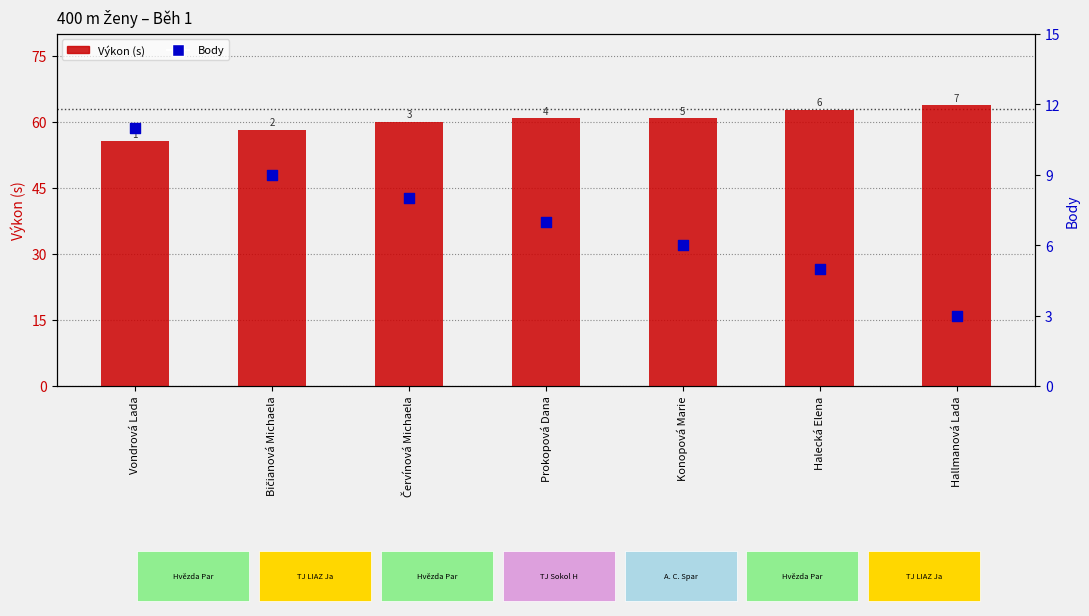

What is the total value across all series at Vondrová Lada?

66.6